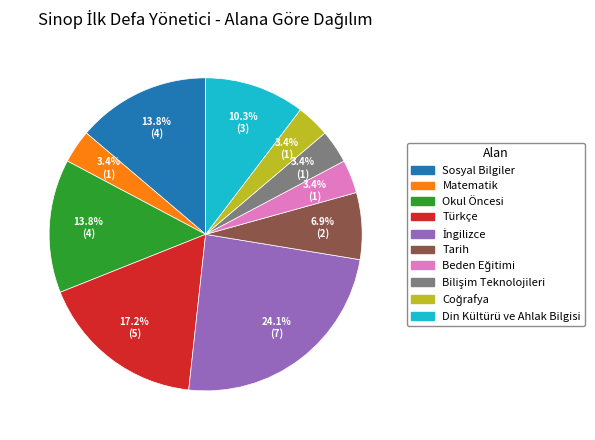

Does any single category account for the majority?

No